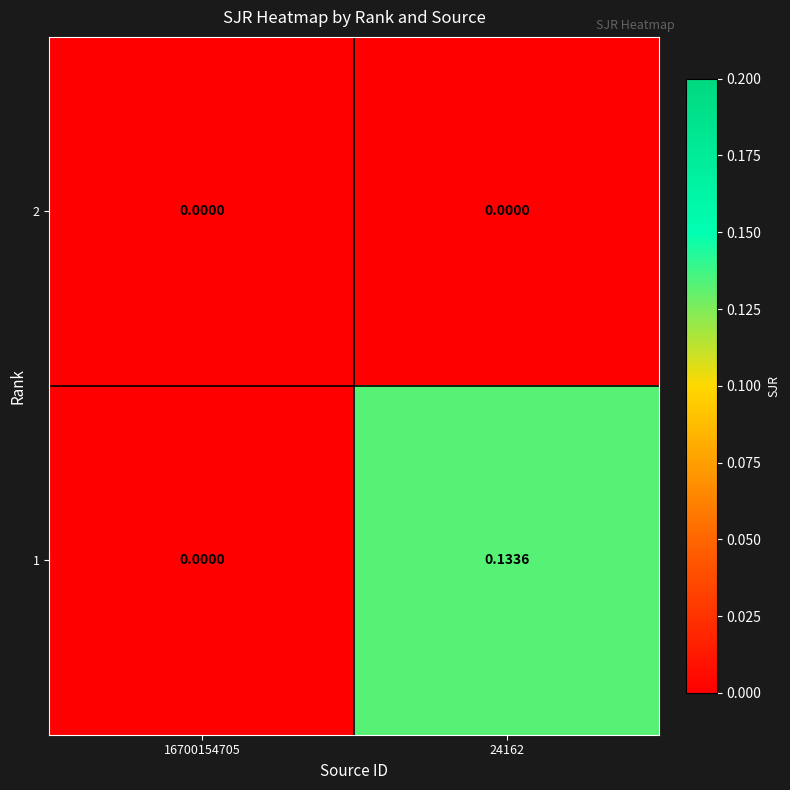

What is the maximum value shown in the chart?

0.1